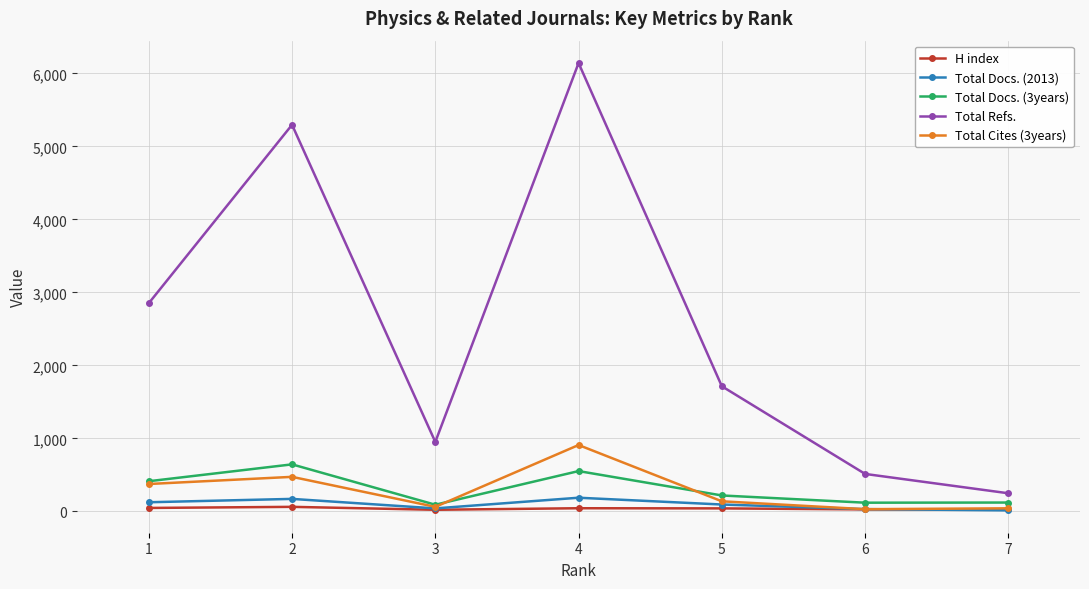

What is the greatest value displayed?

6141